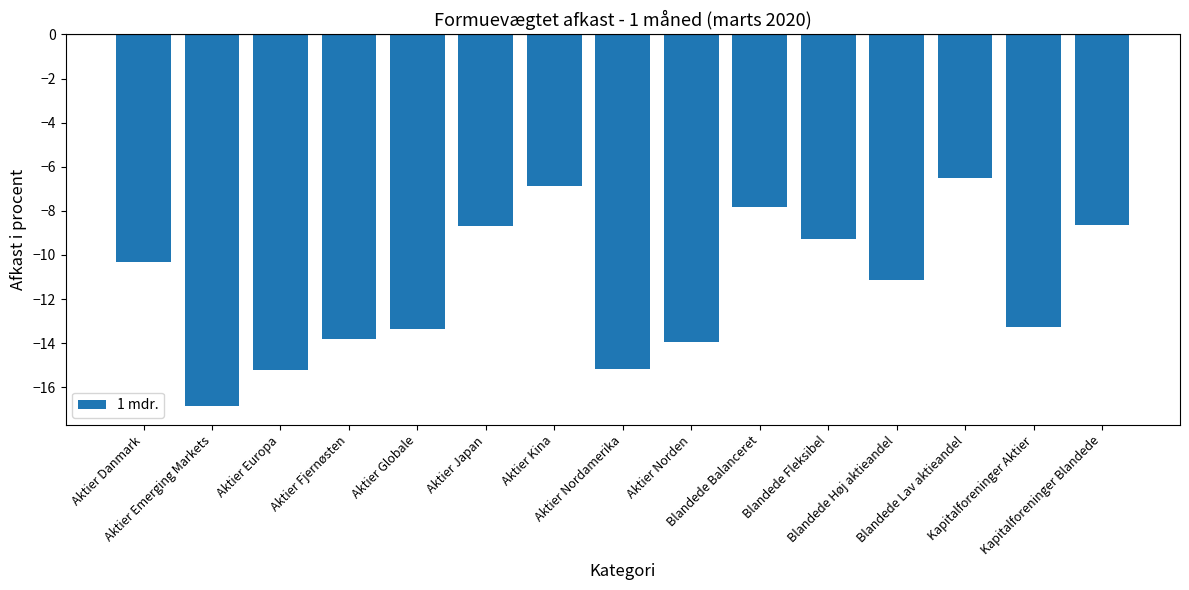

What is the difference between the second highest and minimum values?

10.0